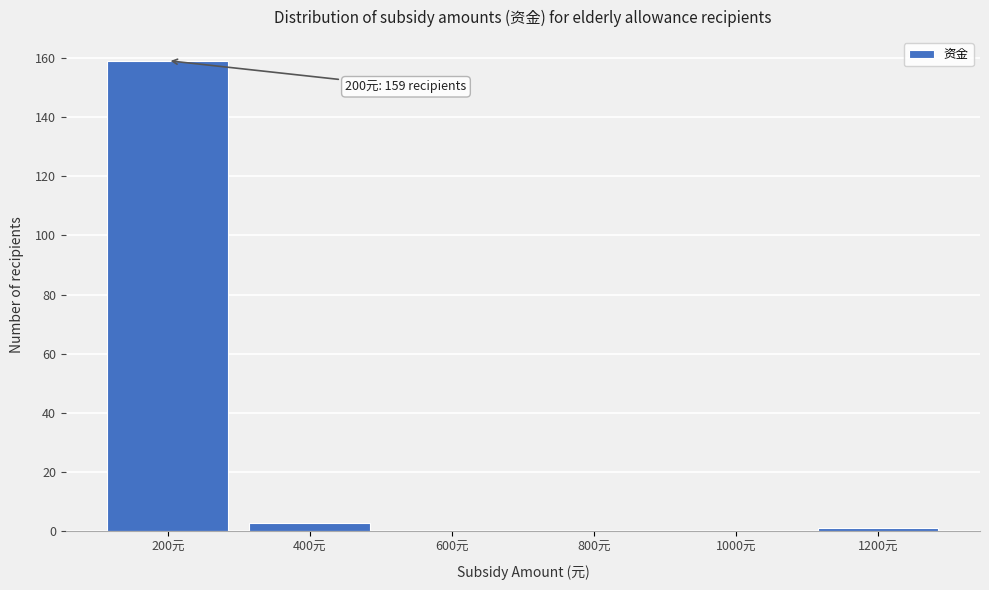

Reading left to right, what are all the values shown in this chart?

200元=159	400元=3	600元=0	800元=0	1000元=0	1200元=1